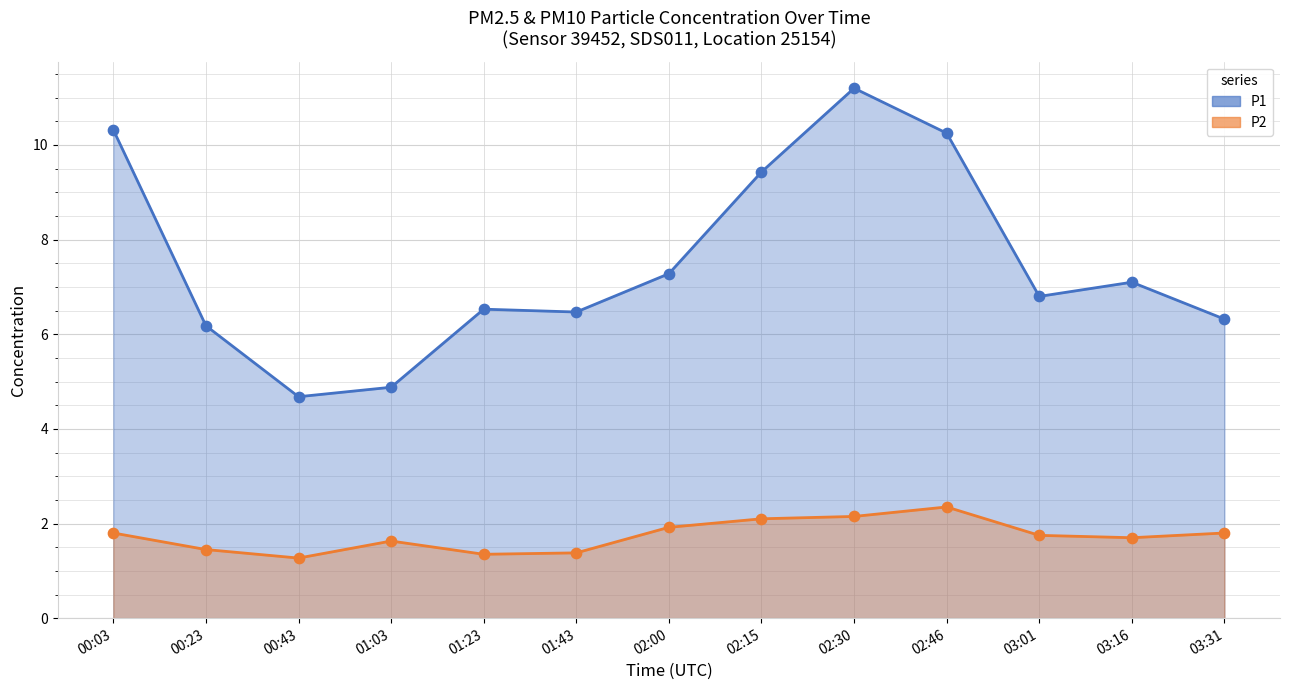

Which series has the largest Y range (max minus min)?

P1